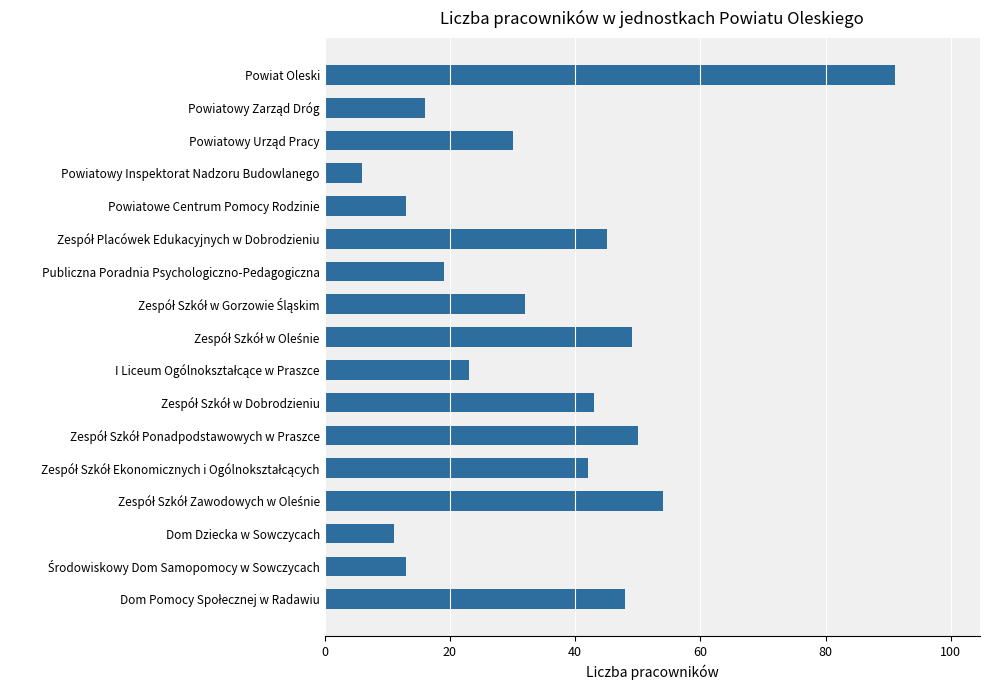

What is the sum of all values?

585